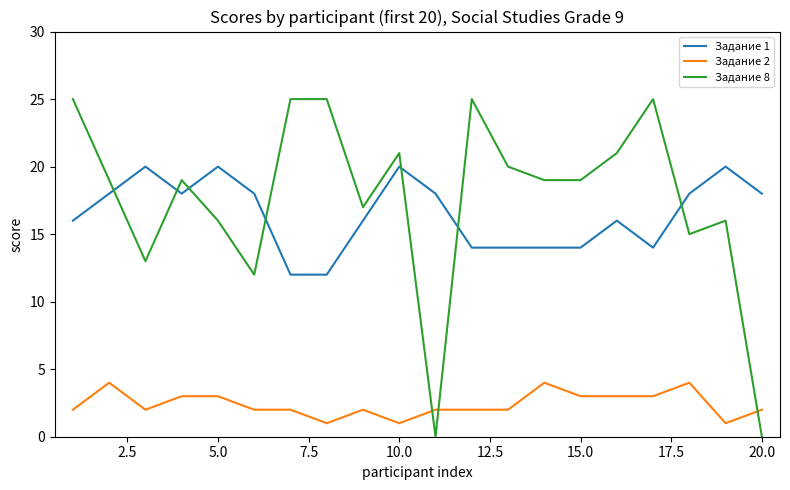

Rank the series by their maximum value, from lowest to highest.

Задание 2, Задание 1, Задание 8